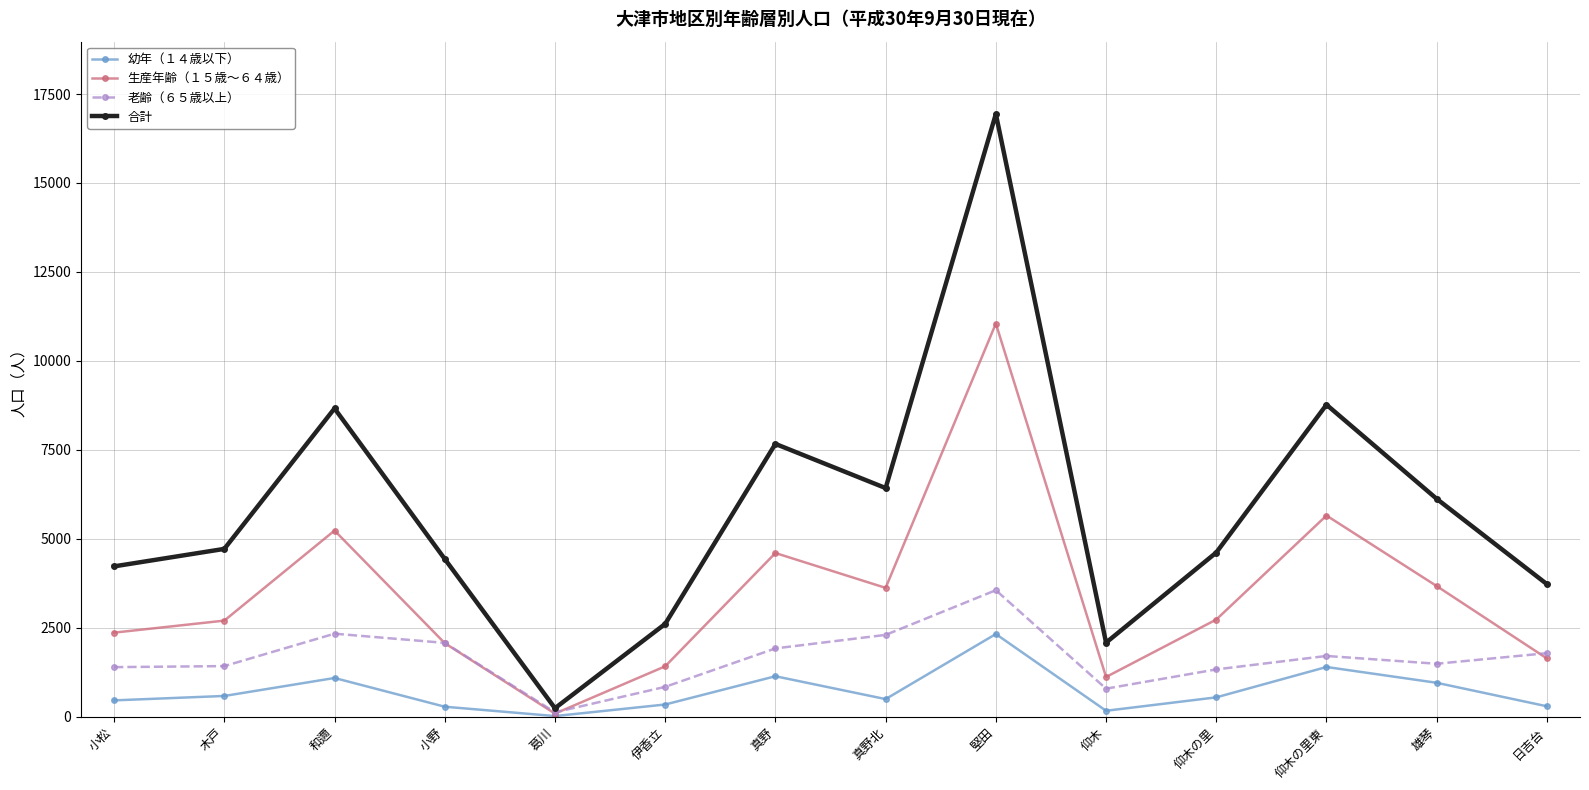

Rank the series at 堅田 from highest to lowest value.

合計, 生産年齢（１５歳～６４歳）, 老齢（６５歳以上）, 幼年（１４歳以下）